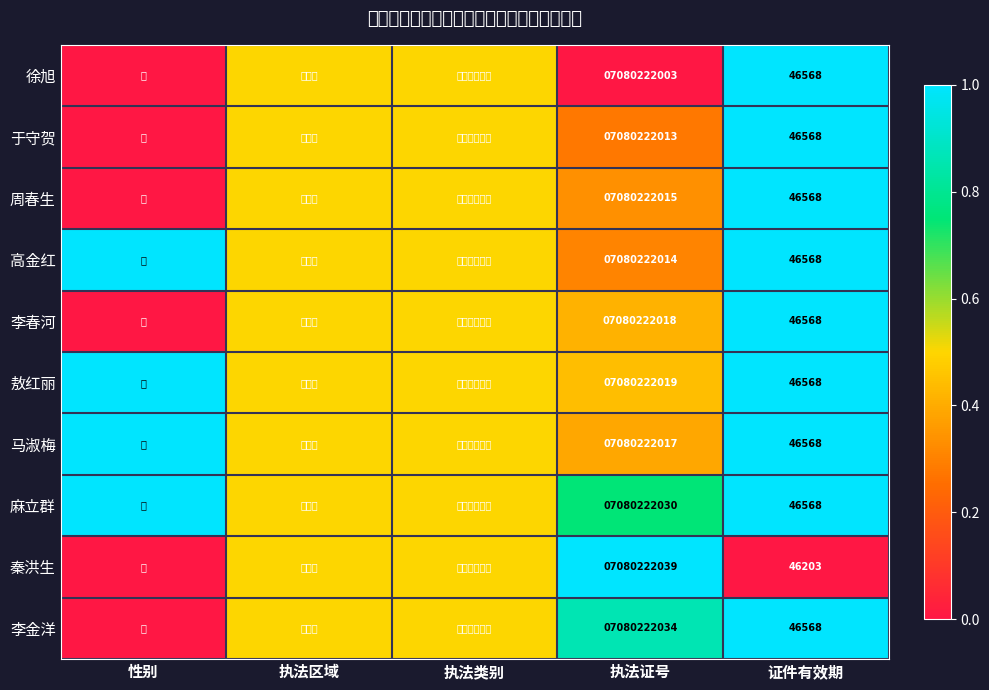

What is the spread (max minus min) of values at 执法证号?

36.0